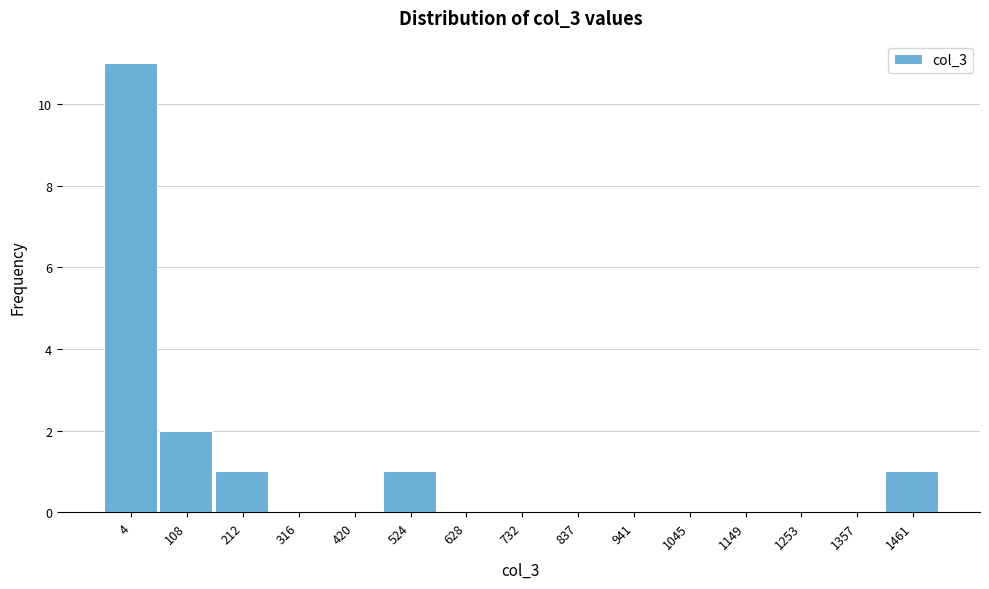

Reading left to right, what are all the values shown in this chart?

4=11	108=2	212=1	316=0	420=0	524=1	628=0	732=0	837=0	941=0	1045=0	1149=0	1253=0	1357=0	1461=1